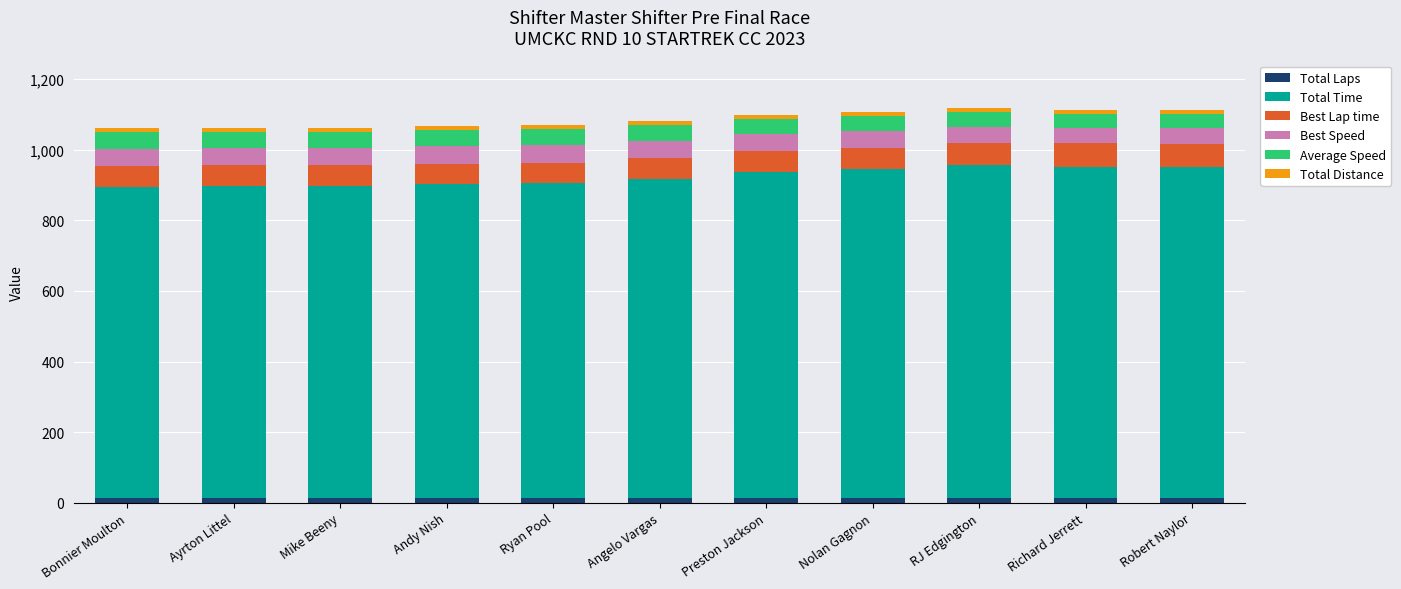

What is the total value across all series at Nolan Gagnon?

1107.3